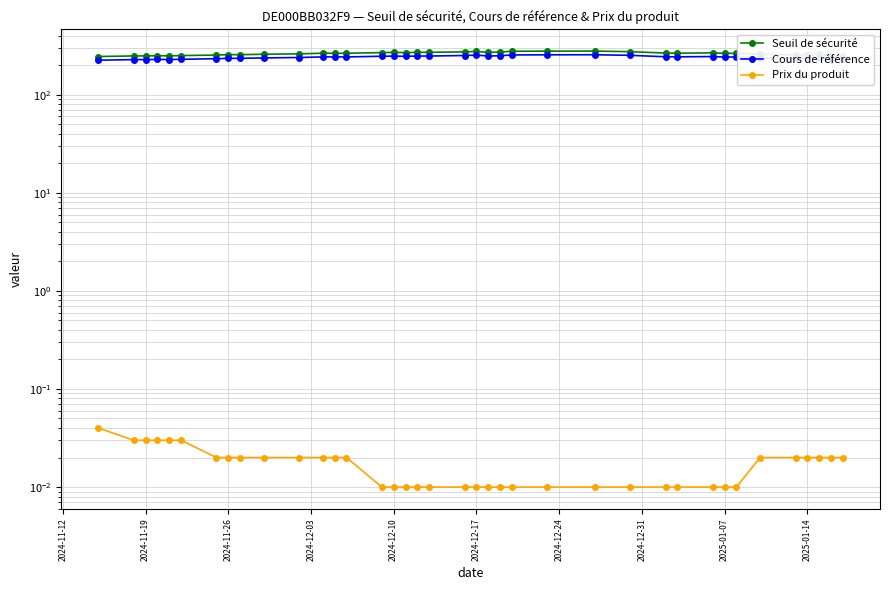

Reading left to right, transcribe all the data shown in this chart.

Seuil de sécurité: 245.2	248.5	248.8	249.6	249.1	250.6	253.8	256.2	256.1	258.7	261.2	264.9	264.9	264.7	269.0	270.1	268.7	270.3	270.5	273.6	276.3	270.4	272.3	277.4	278.2	278.6	274.9	265.8	265.3	267.1	264.0	264.5	258.2	255.5	254.3	259.3	248.8	250.7
Cours de référence: 225.0	228.0	228.3	229.0	228.5	229.9	232.9	235.1	234.9	237.3	239.6	243.0	243.0	242.8	246.8	247.8	246.5	248.0	248.1	251.0	253.5	248.1	249.8	254.5	255.3	255.6	252.2	243.8	243.4	245.0	242.2	242.7	236.8	234.4	233.3	237.9	228.3	230.0
Prix du produit: 0.0	0.0	0.0	0.0	0.0	0.0	0.0	0.0	0.0	0.0	0.0	0.0	0.0	0.0	0.0	0.0	0.0	0.0	0.0	0.0	0.0	0.0	0.0	0.0	0.0	0.0	0.0	0.0	0.0	0.0	0.0	0.0	0.0	0.0	0.0	0.0	0.0	0.0